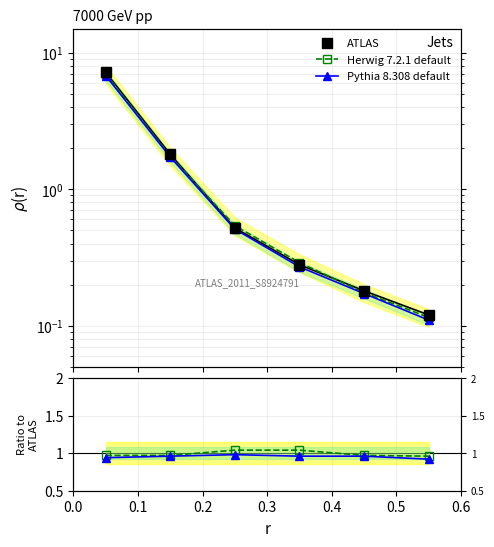

Which series ends up on top after the final intersection of Herwig 7.2.1 default and ATLAS?

ATLAS